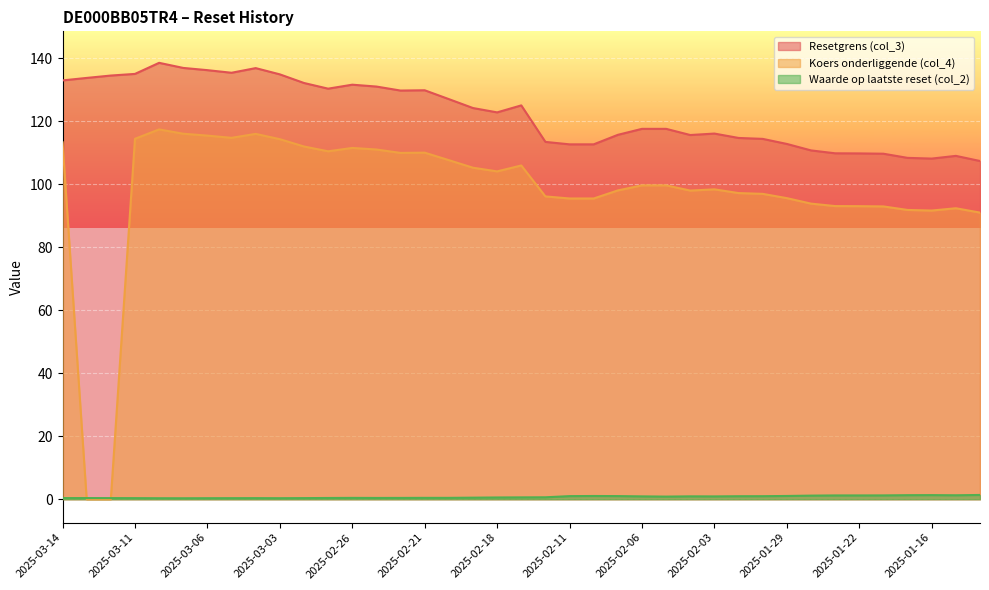

The Waarde op laatste reset (col_2) series shows 0.5 at 2025-03-07. True or false?

False